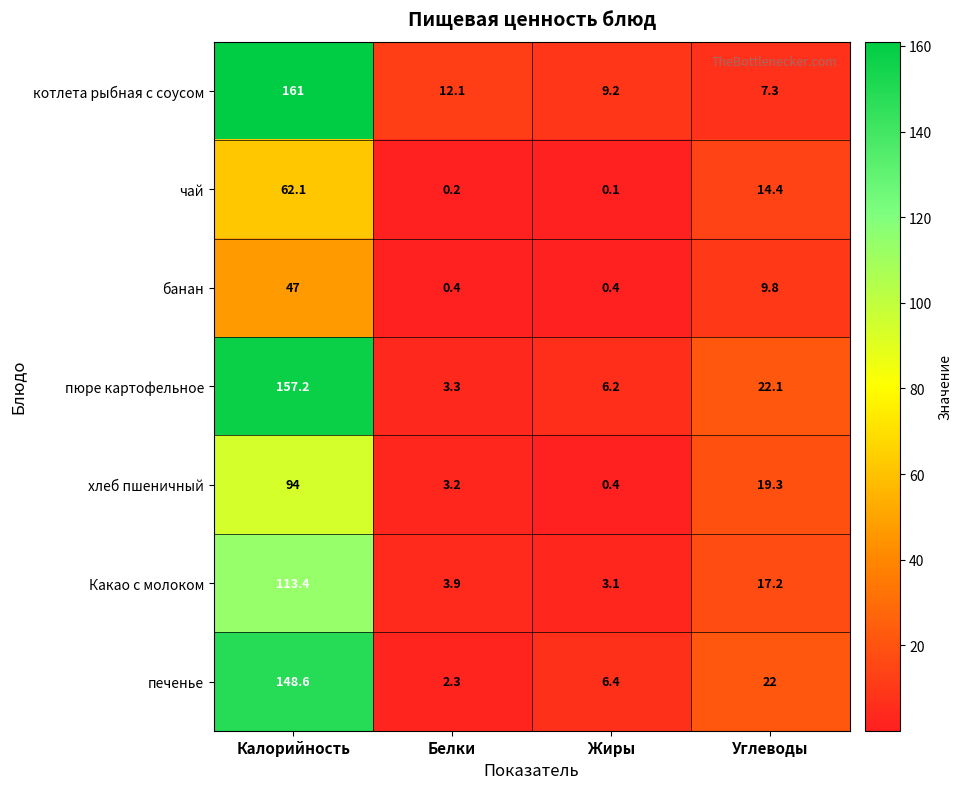

At which label is пюре картофельное closest to 80?

Углеводы